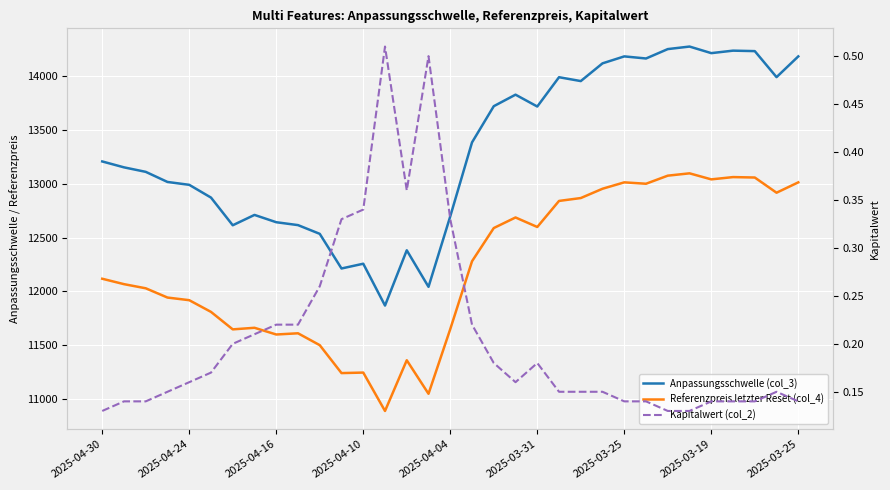

Rank the series by their maximum value, from lowest to highest.

Kapitalwert (col_2), Referenzpreis letzter Reset (col_4), Anpassungsschwelle (col_3)